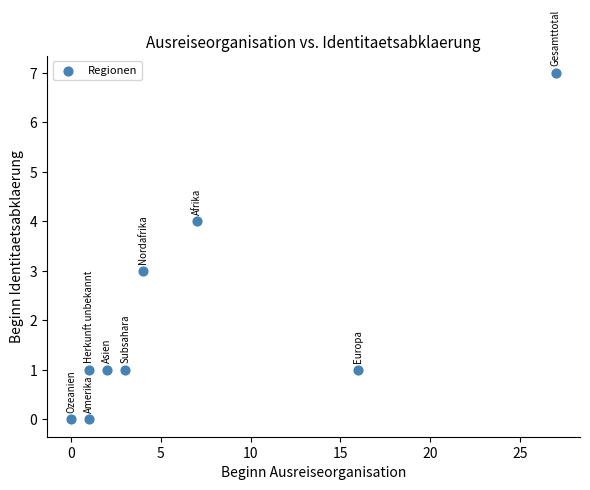

What is the range of X values (max minus min)?

27